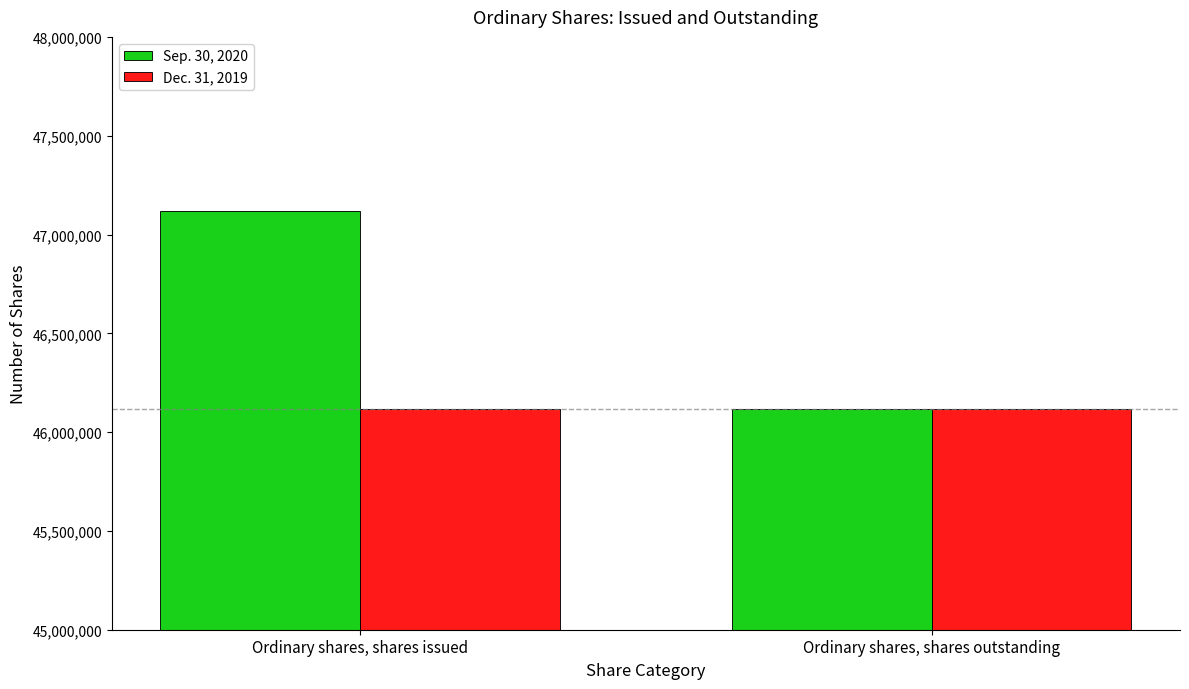

How many categories are shown in the chart?

2